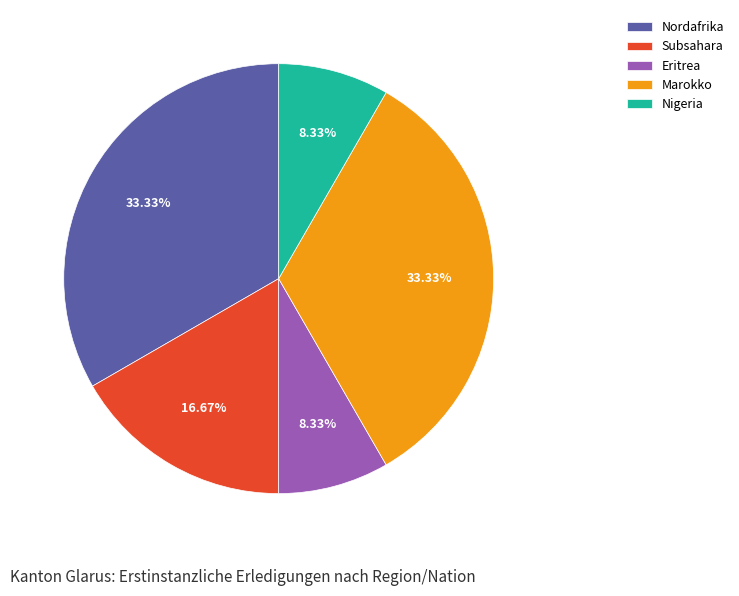

Is the sum of Nordafrika and Nigeria greater than half?

No